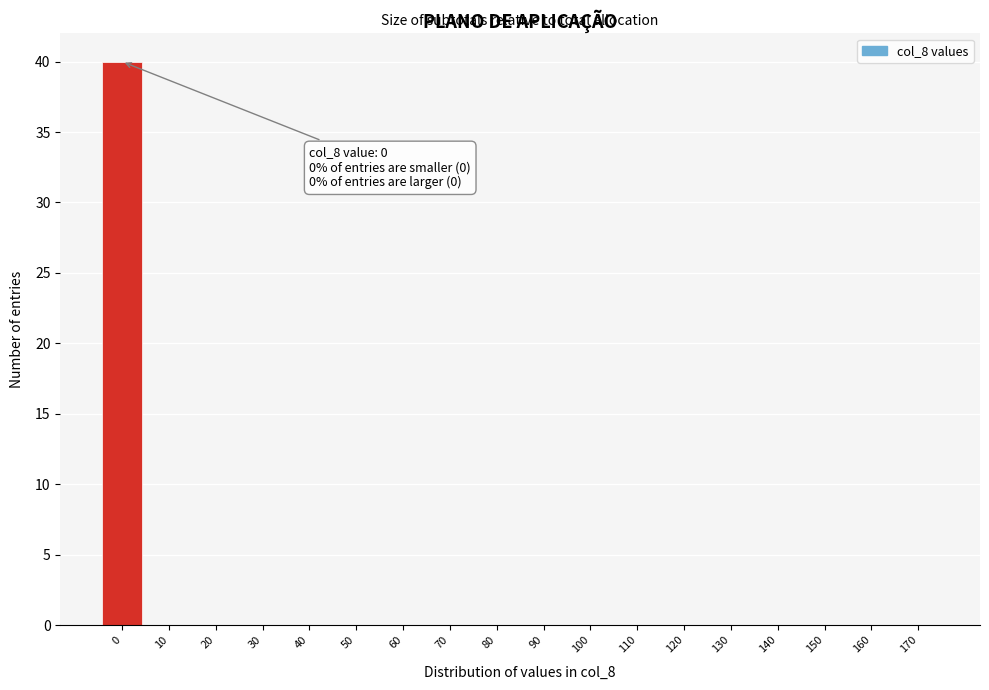

Reading left to right, extract all data points from this chart.

0=40	10=0	20=0	30=0	40=0	50=0	60=0	70=0	80=0	90=0	100=0	110=0	120=0	130=0	140=0	150=0	160=0	170=0